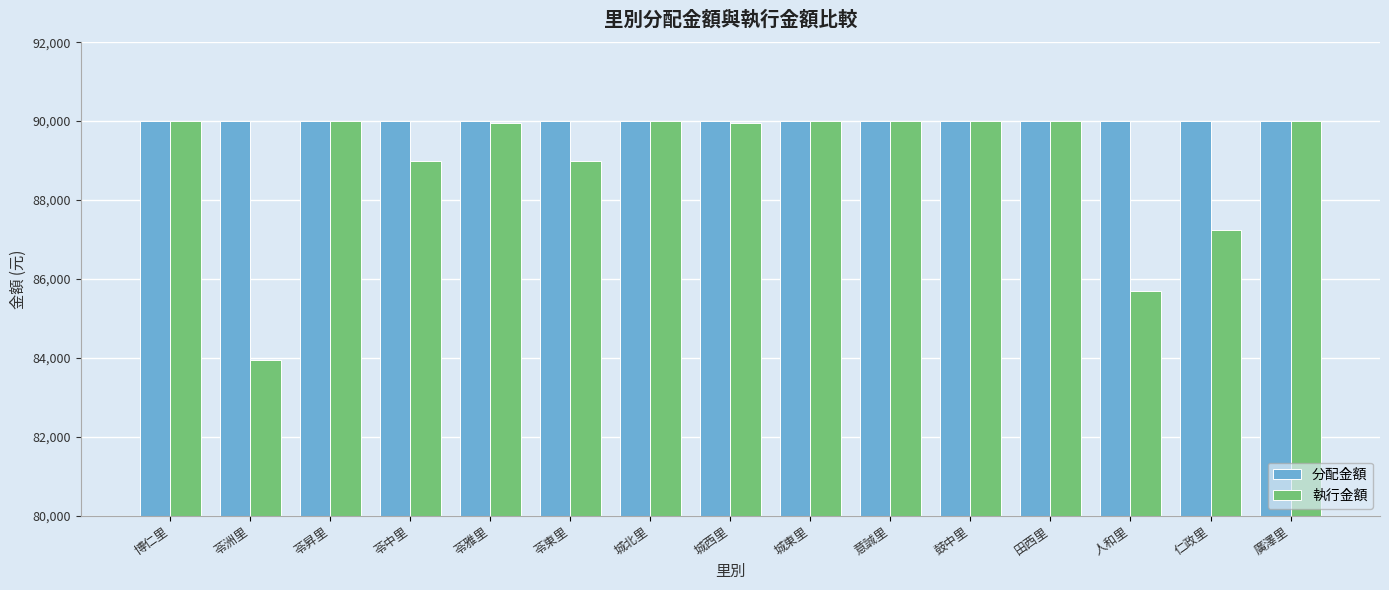

List the series in order of their overall mean, highest first.

分配金額, 執行金額